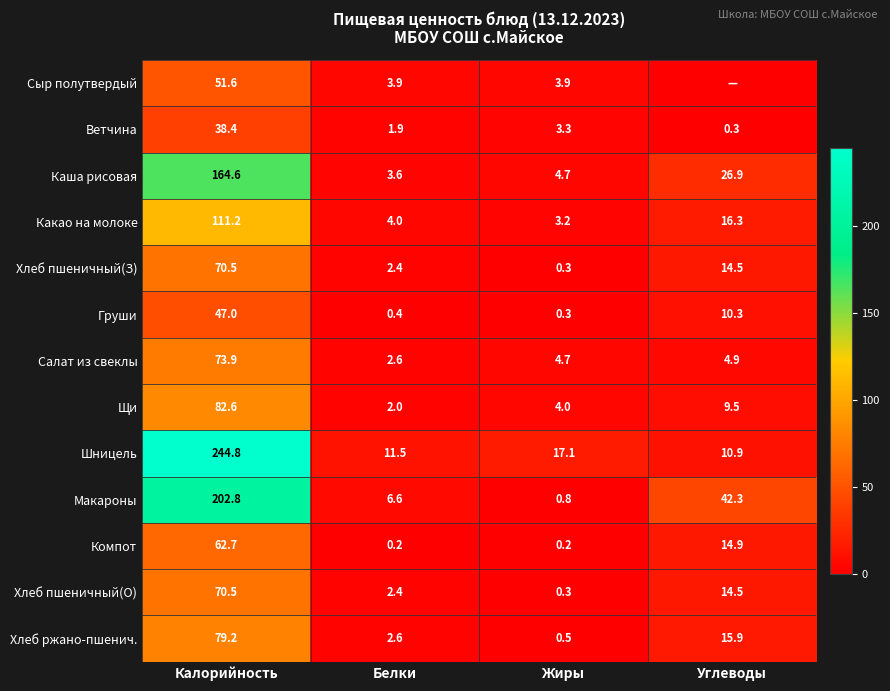

How many values in the Салат из свеклы series are below 4?

1